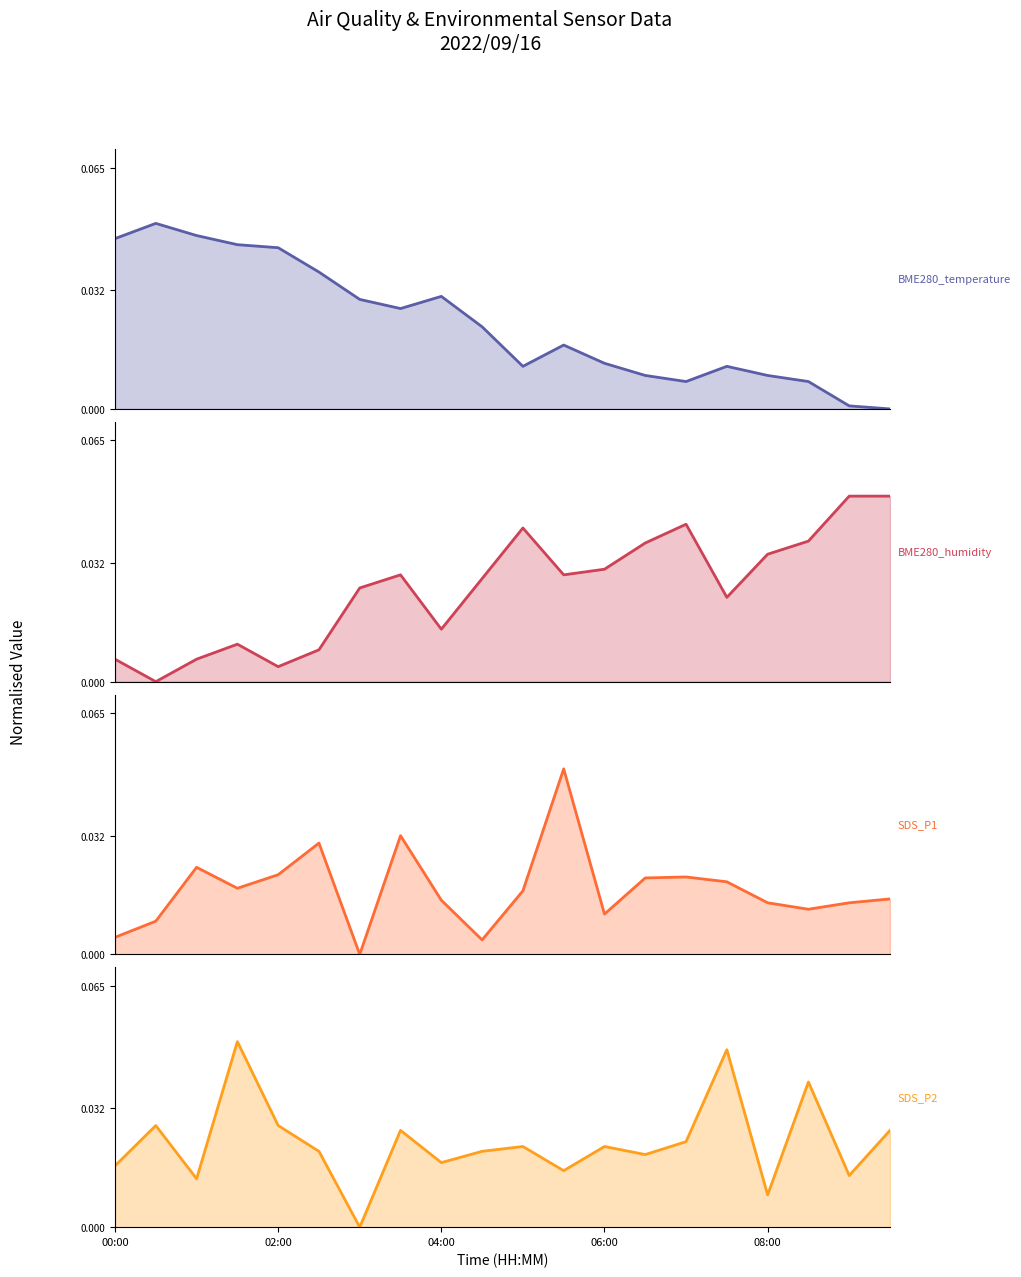

How many values in SDS_P2 are above zero?

19